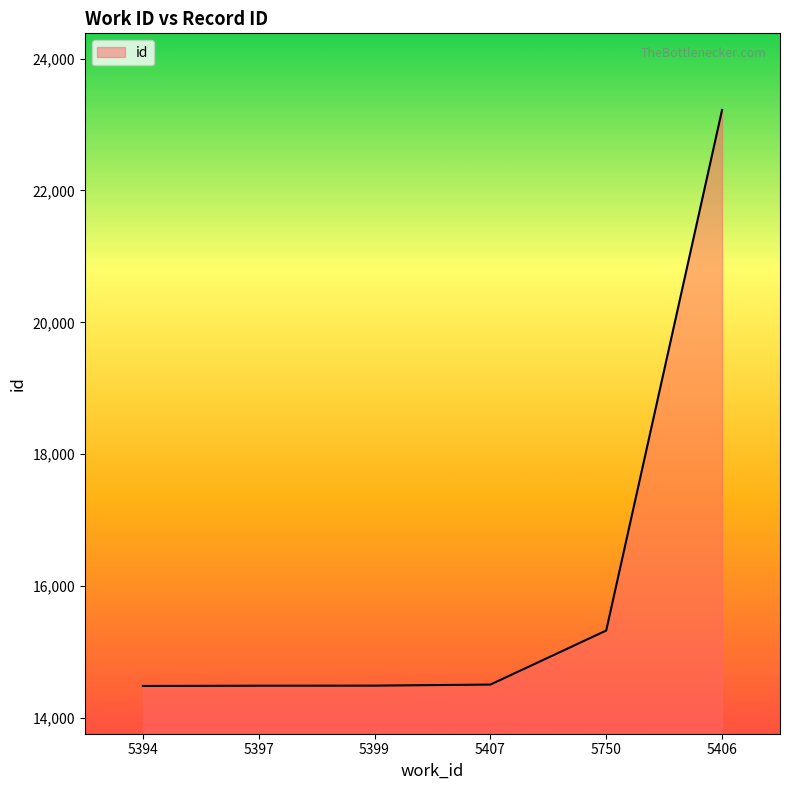

How many categories are shown in the chart?

6